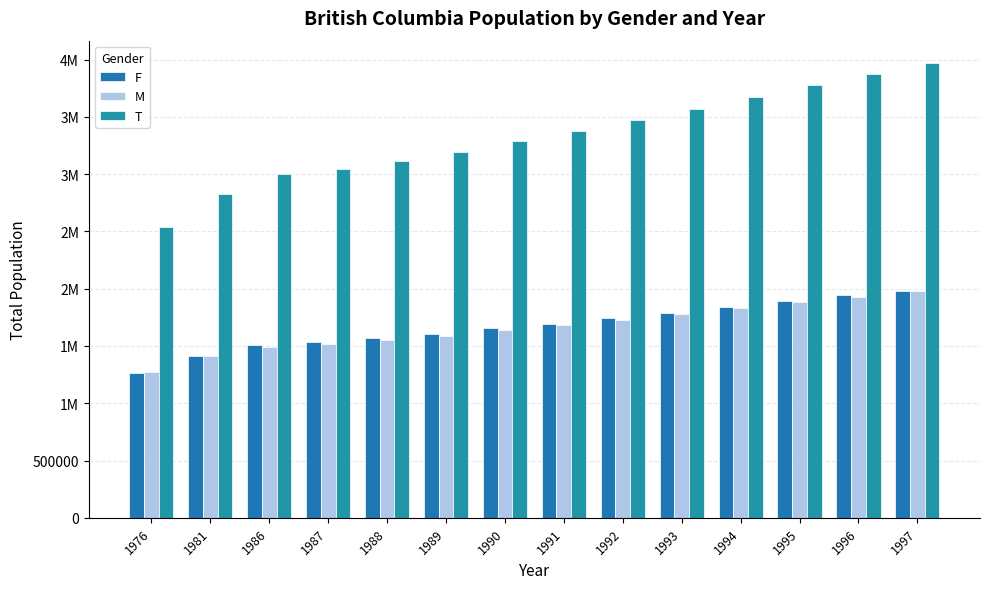

Reading right to left, extract all data points from this chart.

F: 1997=1983079	1996=1944982	1995=1893063	1994=1843834	1993=1790843	1992=1741163	1991=1692156	1990=1654259	1989=1606997	1988=1565788	1987=1531737	1986=1508568	1981=1413220	1976=1261066
M: 1997=1983079	1996=1929335	1995=1884327	1994=1832241	1993=1776929	1992=1727639	1991=1681631	1990=1637852	1989=1589728	1988=1548973	1987=1516914	1986=1495053	1981=1413338	1976=1272833
T: 1997=3966158	1996=3874317	1995=3777390	1994=3676075	1993=3567772	1992=3468802	1991=3373787	1990=3292111	1989=3196725	1988=3114761	1987=3048651	1986=3003621	1981=2826558	1976=2533899